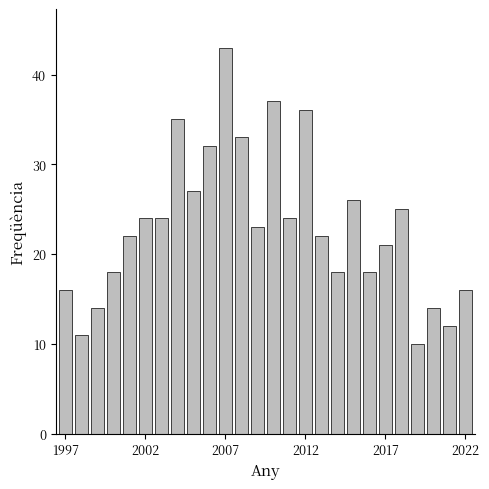

Count the number of categories in the chart.

26